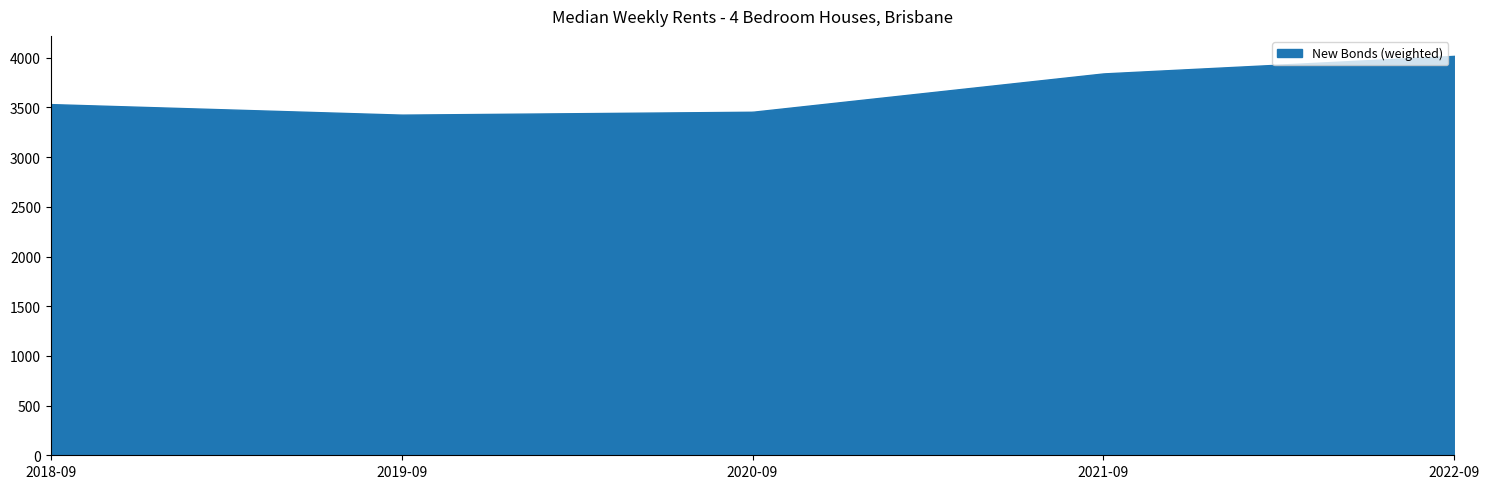

What is the difference between the maximum and minimum values?

591.3